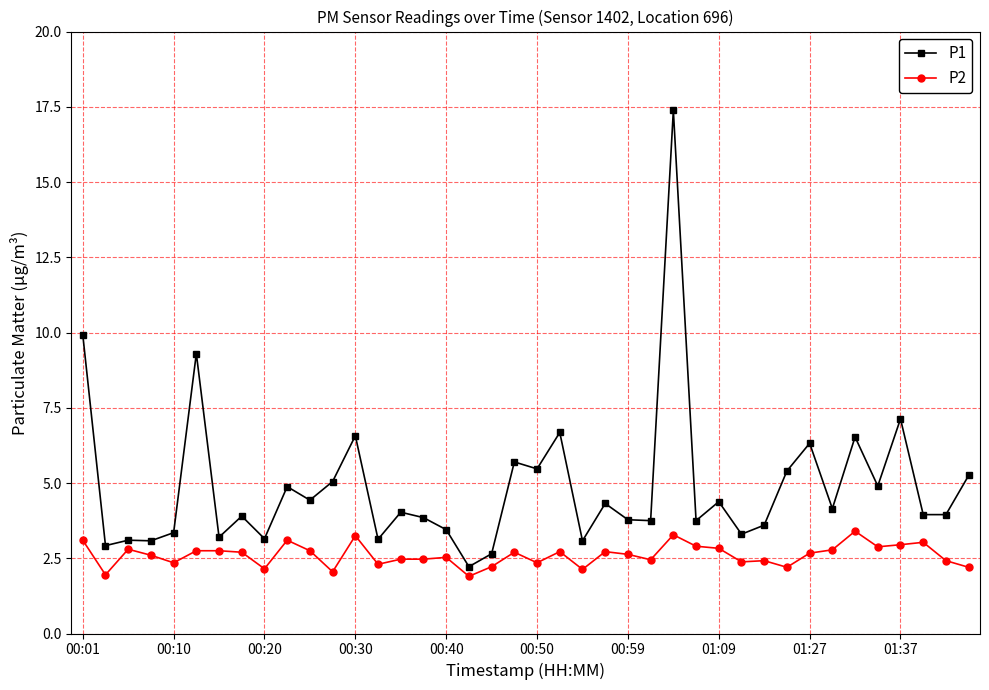

List the series in order of their peak value, lowest first.

P2, P1